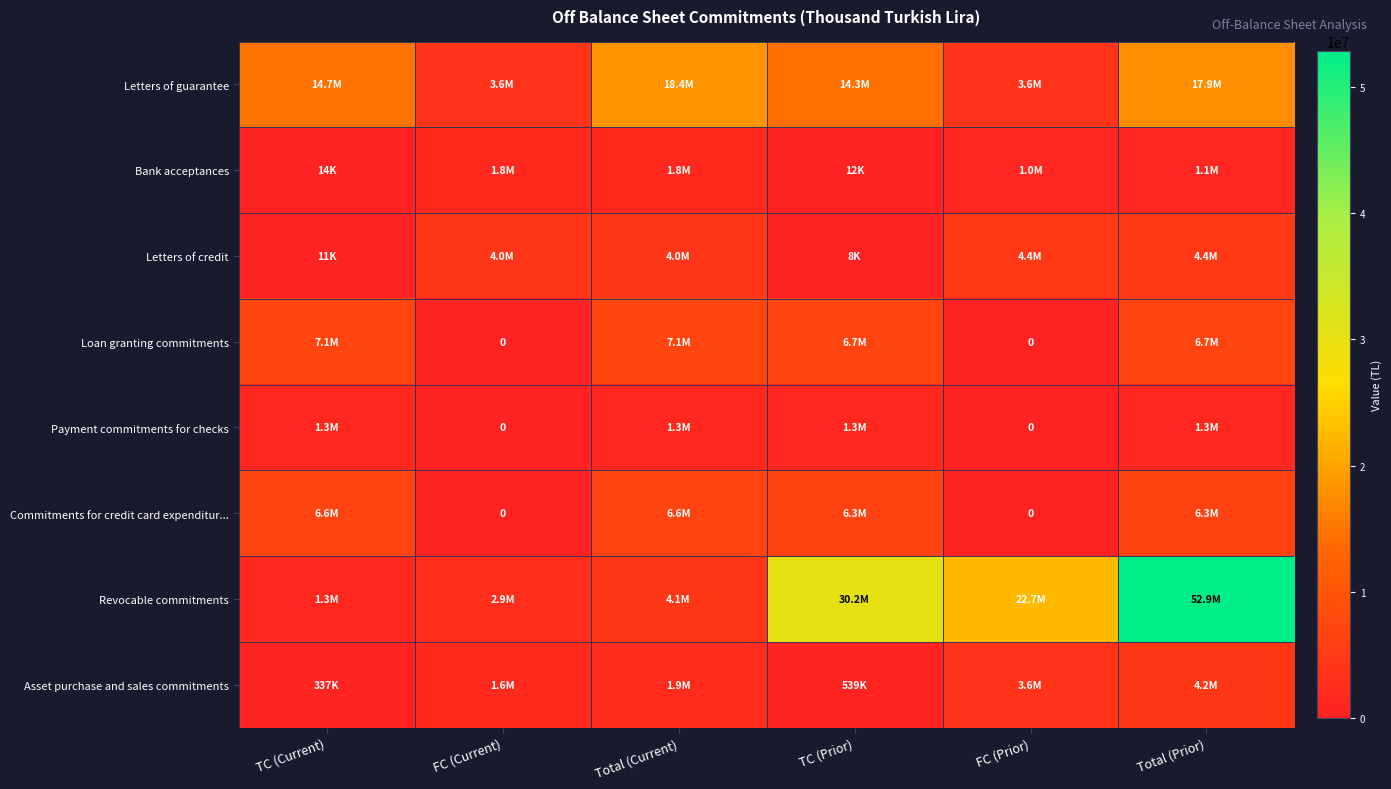

What is the total value across all series at FC (Prior)?

35377299